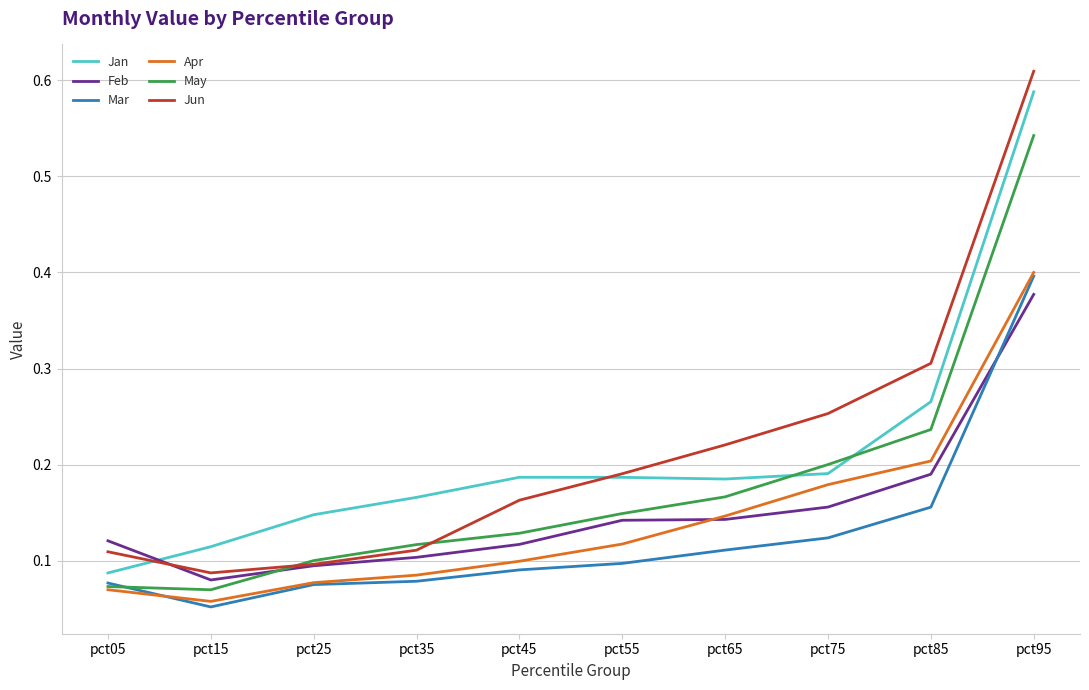

Where is Feb nearest to the value 0?

pct15